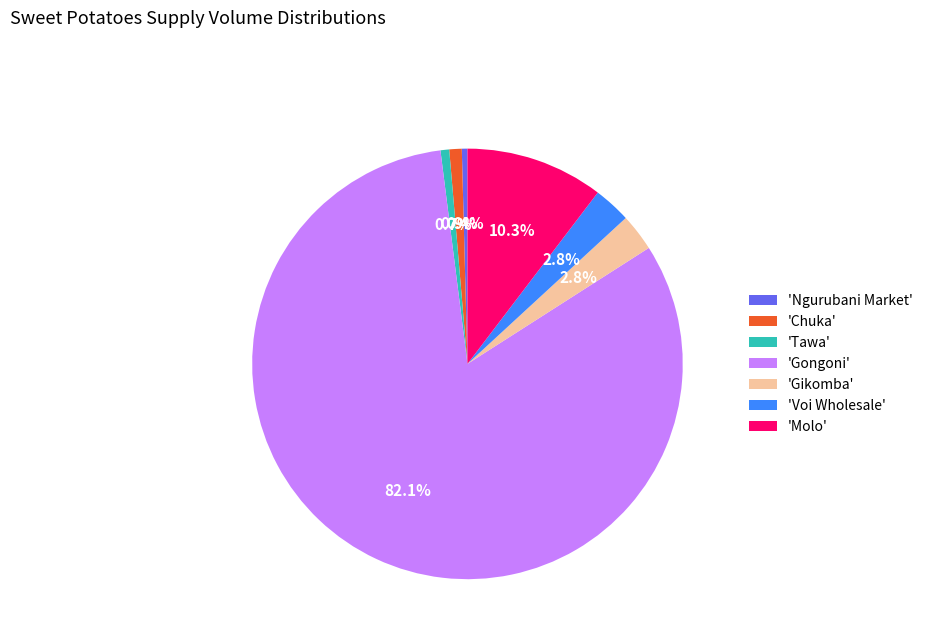

Do 'Molo' and 'Gikomba' together represent more than half of the pie?

No